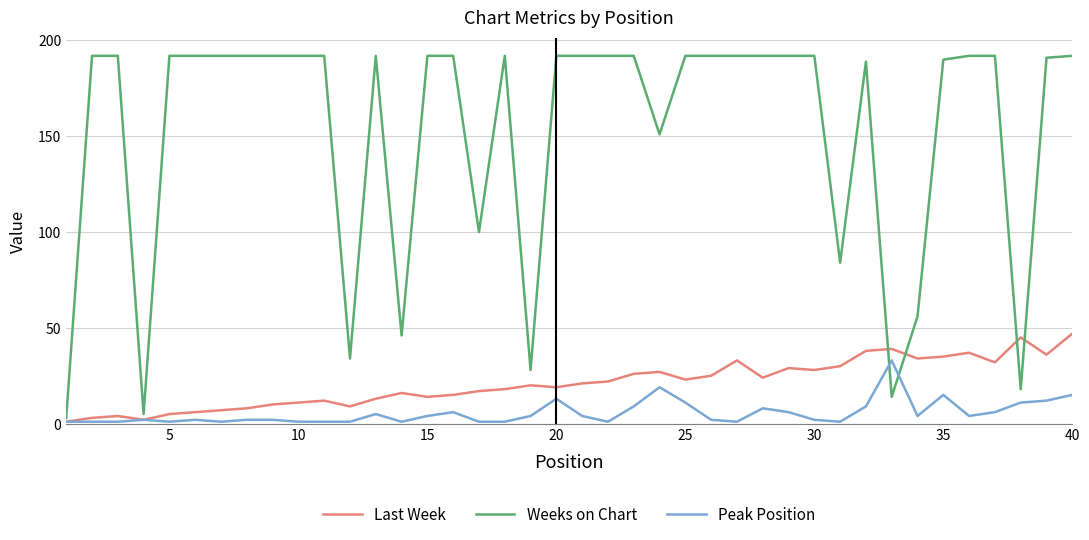

Does the chart have visible grid lines?

Yes